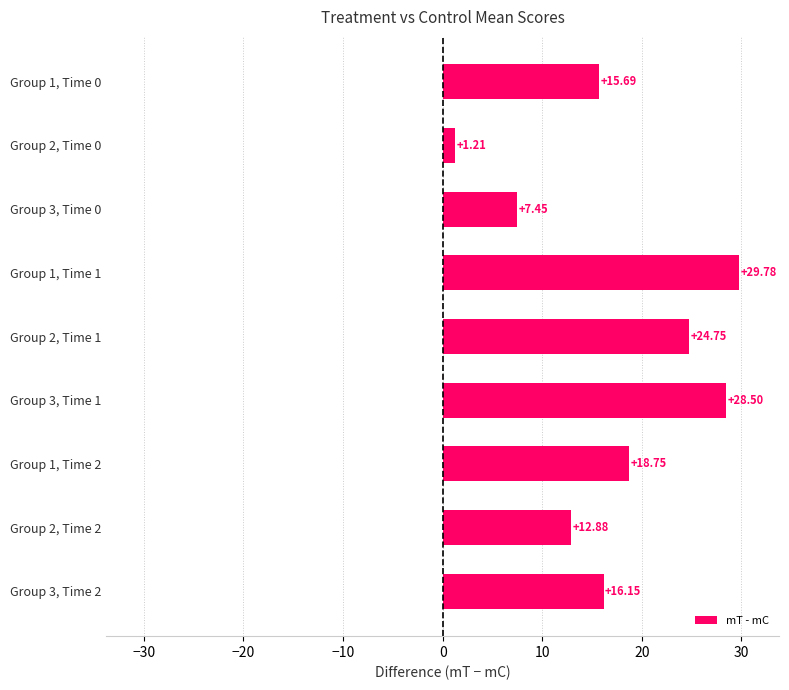

Rank the categories by value from highest to lowest.

Group 1, Time 1, Group 3, Time 1, Group 2, Time 1, Group 1, Time 2, Group 3, Time 2, Group 1, Time 0, Group 2, Time 2, Group 3, Time 0, Group 2, Time 0